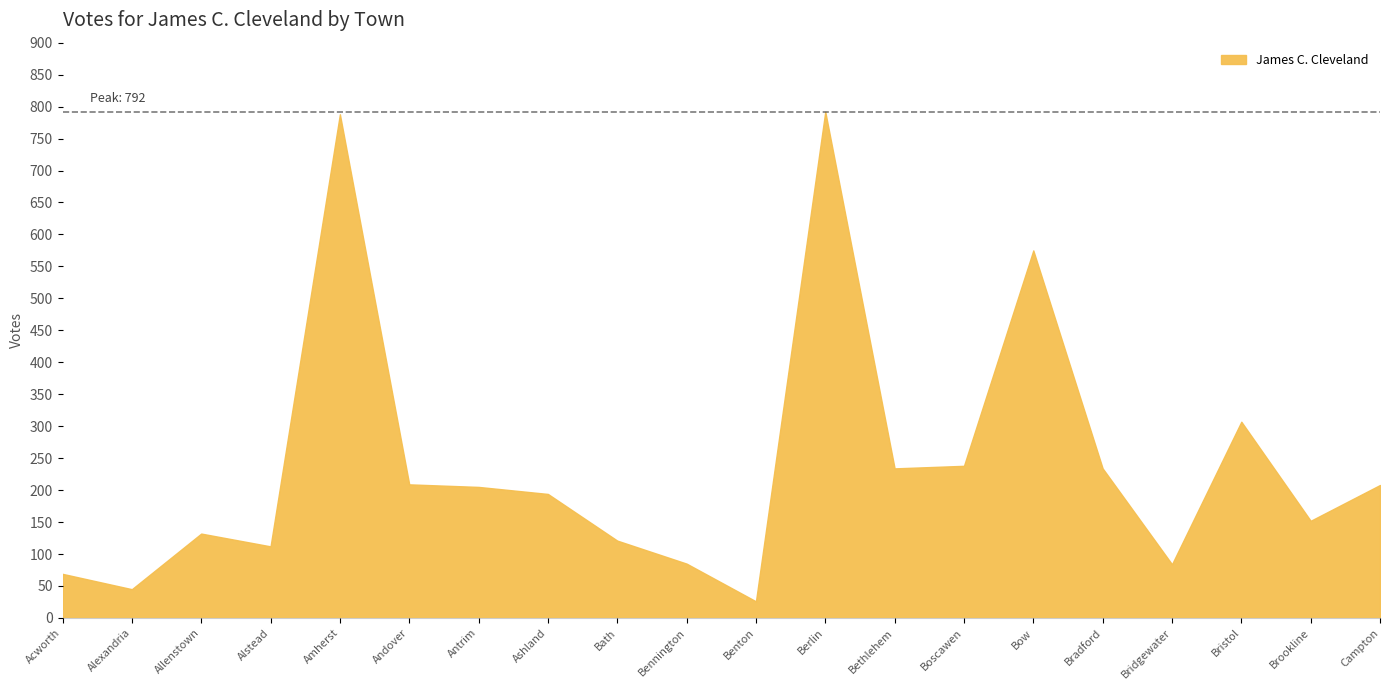

The value at Bridgewater is 84. True or false?

True